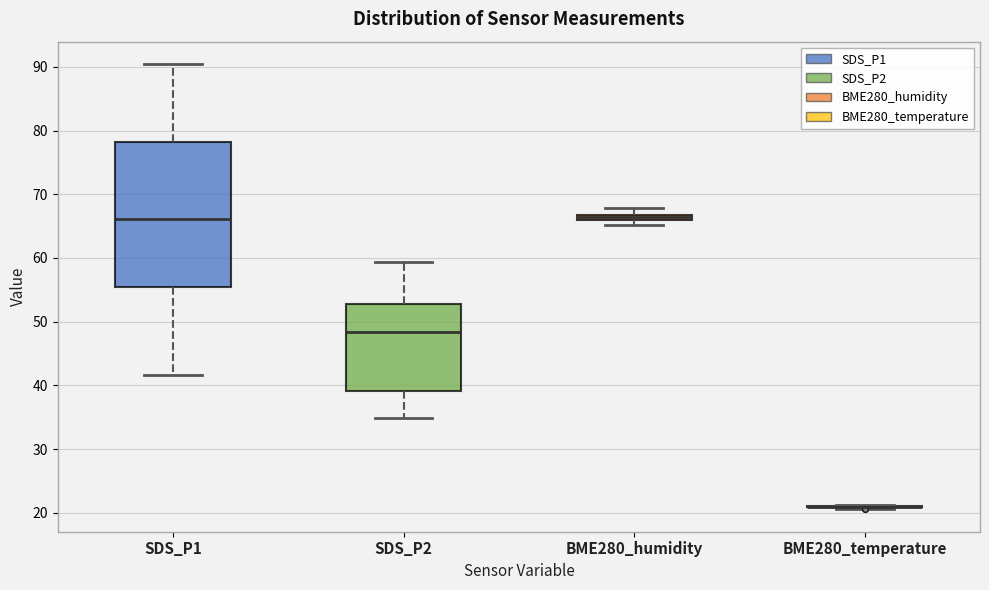

Which box is the tallest, from its lower edge to its upper edge?

SDS_P1